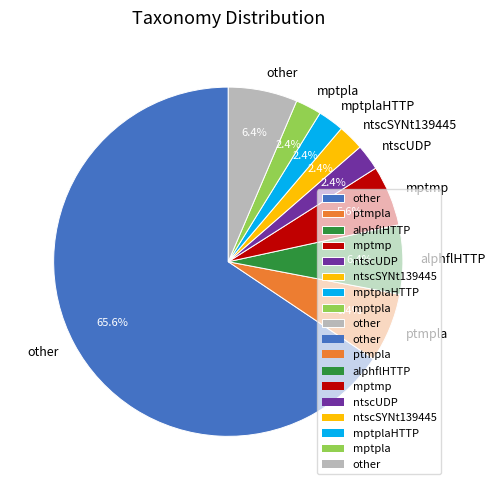

Is there any slice that represents more than half of the pie?

Yes